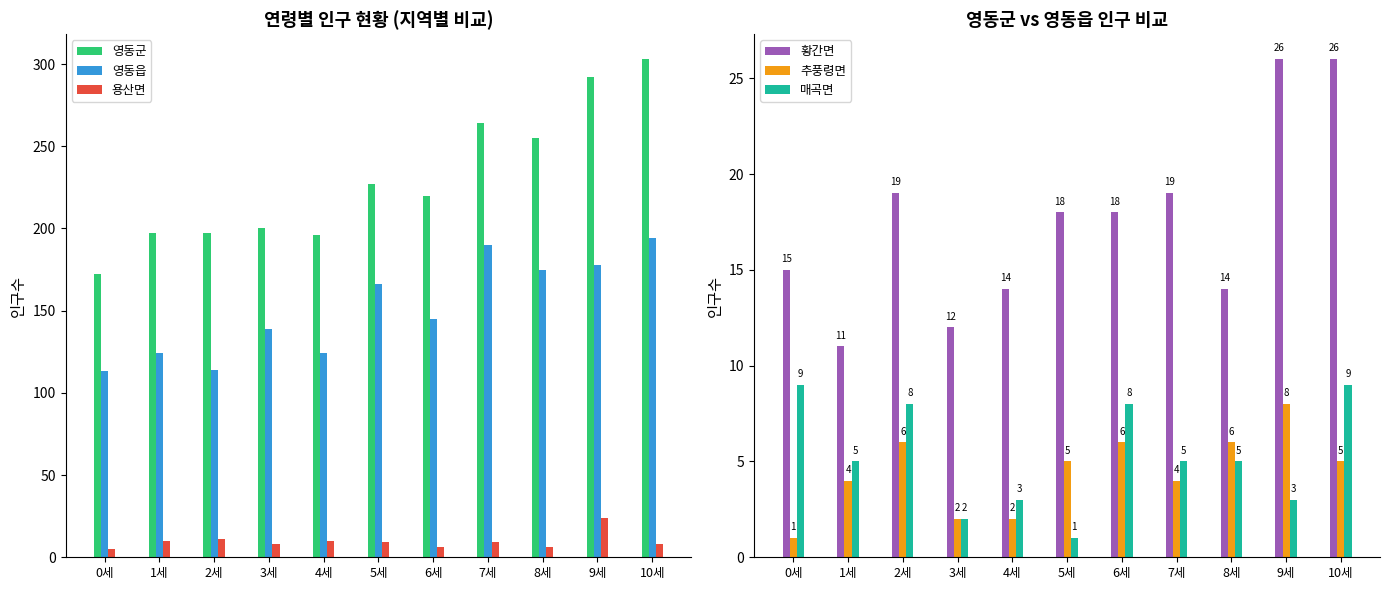

Rank the categories by 황간면 value from lowest to highest.

1세, 3세, 4세, 8세, 0세, 5세, 6세, 2세, 7세, 9세, 10세